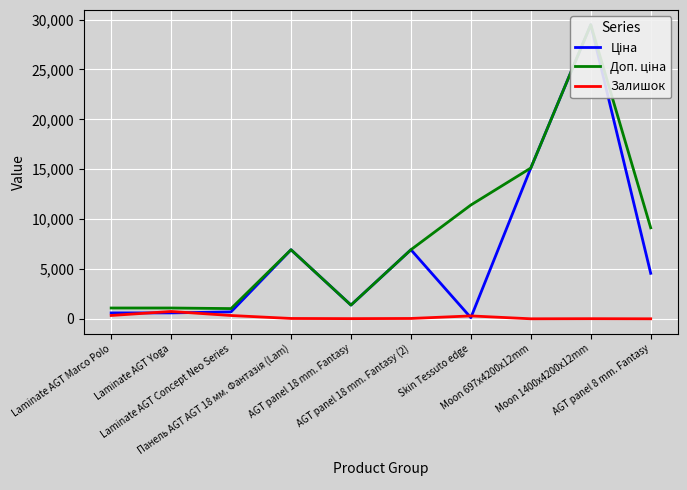

Count the number of data series in this chart.

3